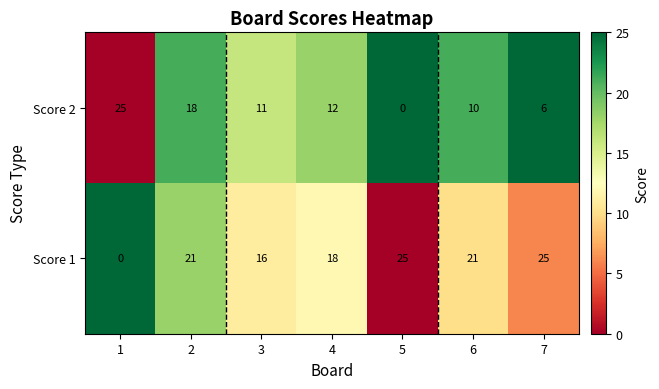

Which series has the largest total across all categories?

Score 1